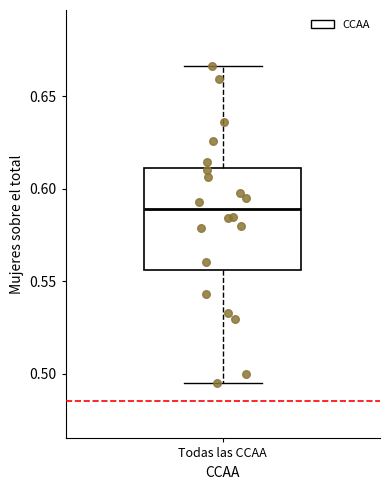

Where does the median line of the box for Todas las CCAA sit on the y-axis? The values are not printed on the chart, so give them approximately, as read against the axis.

0.590